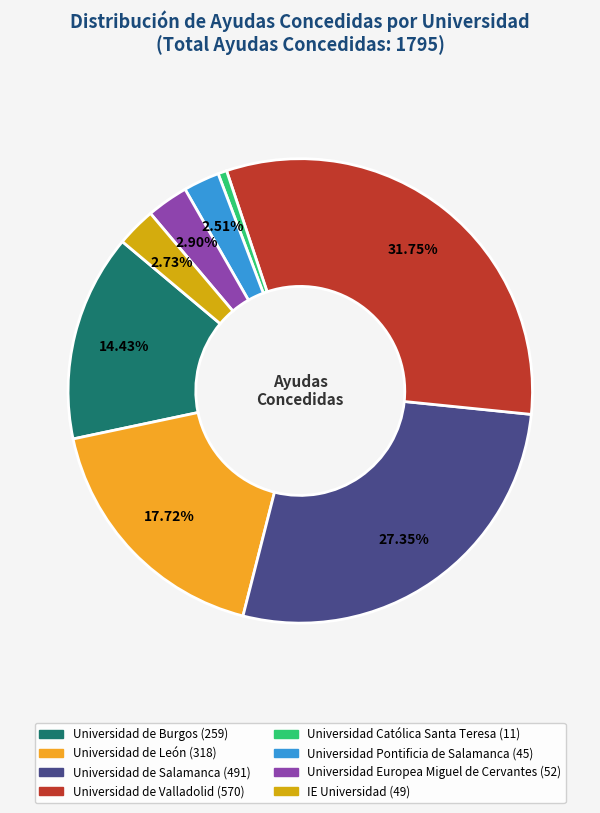

To the nearest percent, what is the difference between the Universidad Europea Miguel de Cervantes and Universidad Católica Santa Teresa slice percentages?

2%